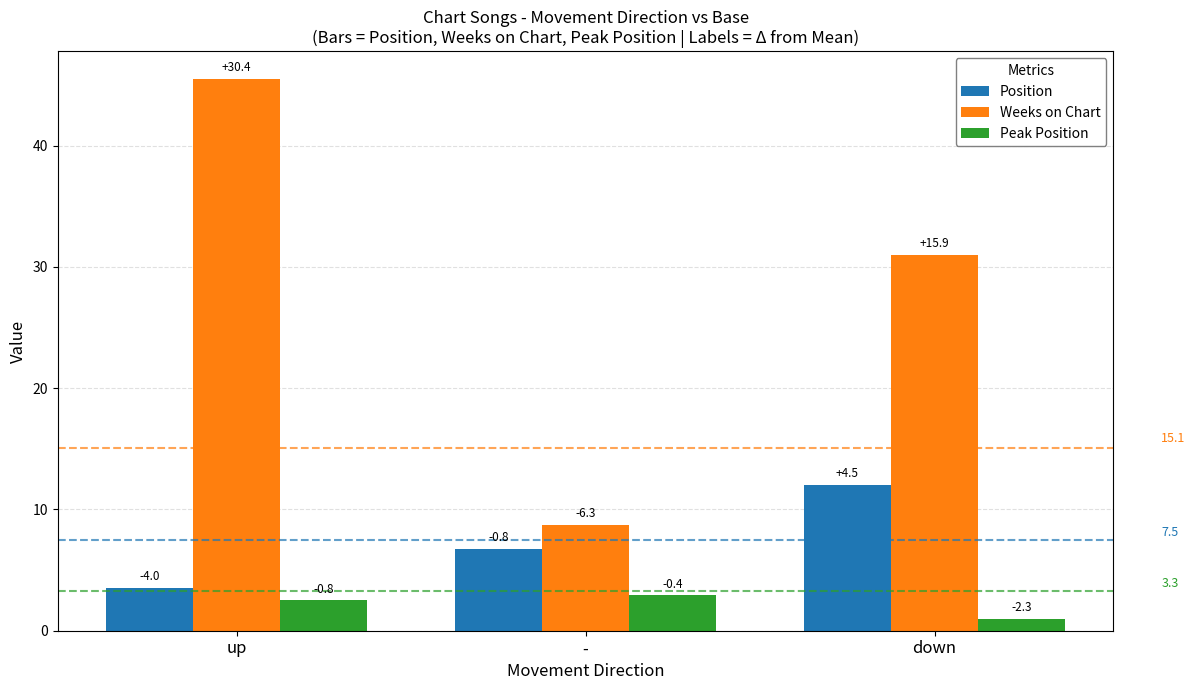

At which label does Weeks on Chart first exceed 31?

up